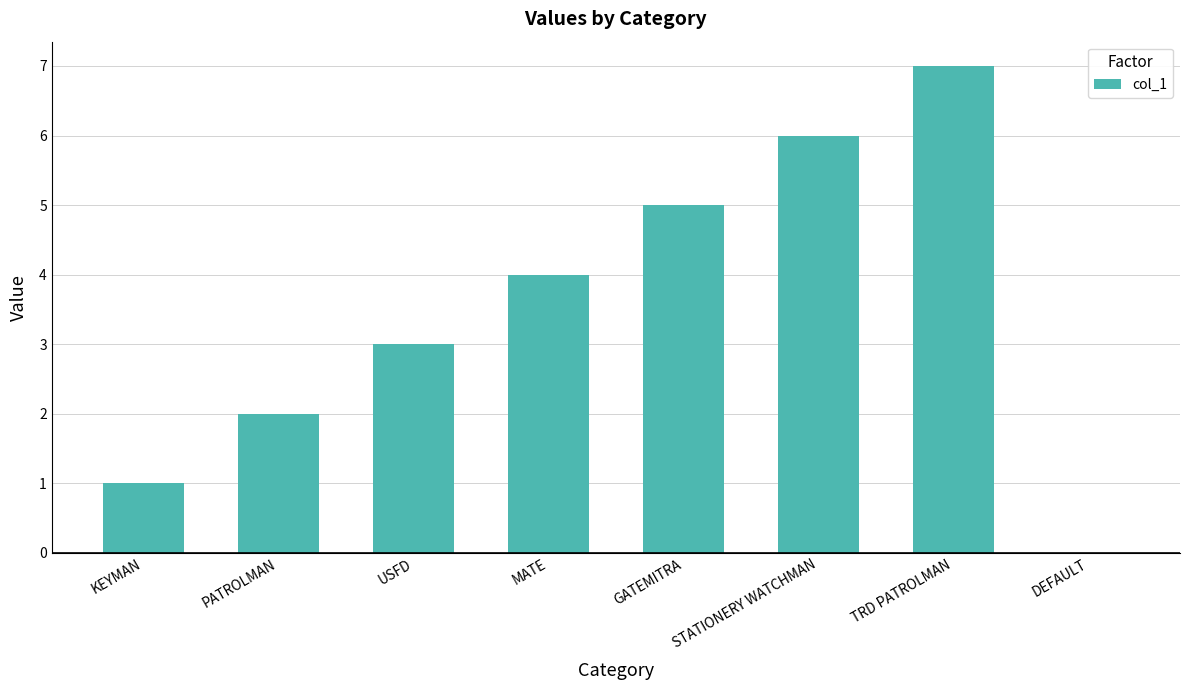

True or false: the data shows 3 at DEFAULT.

False